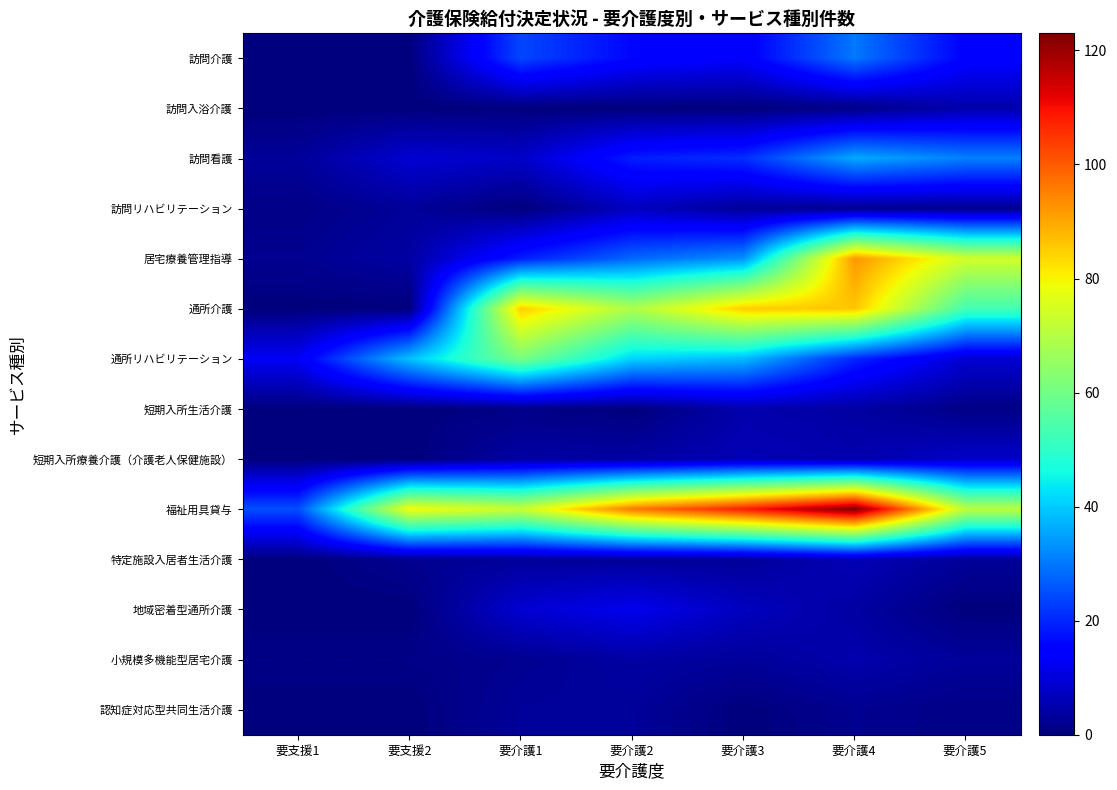

List the series in order of their peak value, lowest first.

認知症対応型共同生活介護, 訪問入浴介護, 短期入所生活介護, 小規模多機能型居宅介護, 特定施設入居者生活介護, 訪問リハビリテーション, 短期入所療養介護（介護老人保健施設）, 地域密着型通所介護, 訪問介護, 訪問看護, 通所リハビリテーション, 通所介護, 居宅療養管理指導, 福祉用具貸与